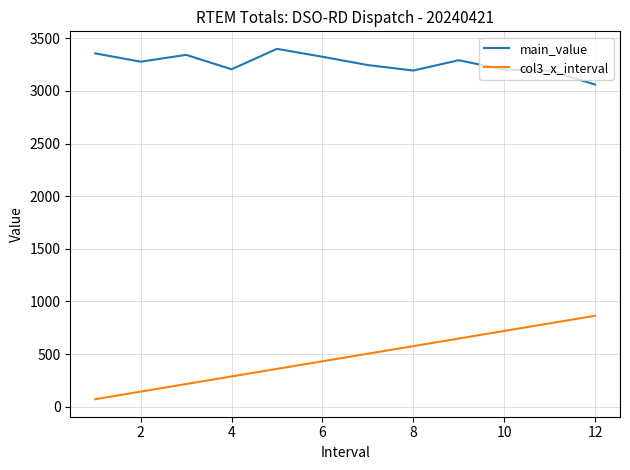

What is the difference between the maximum and minimum values in the col3_x_interval series?

792